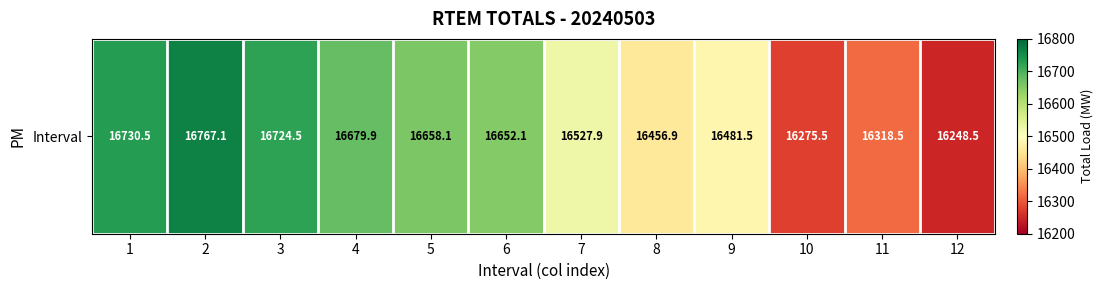

At which label is the value closest to 16507?

7